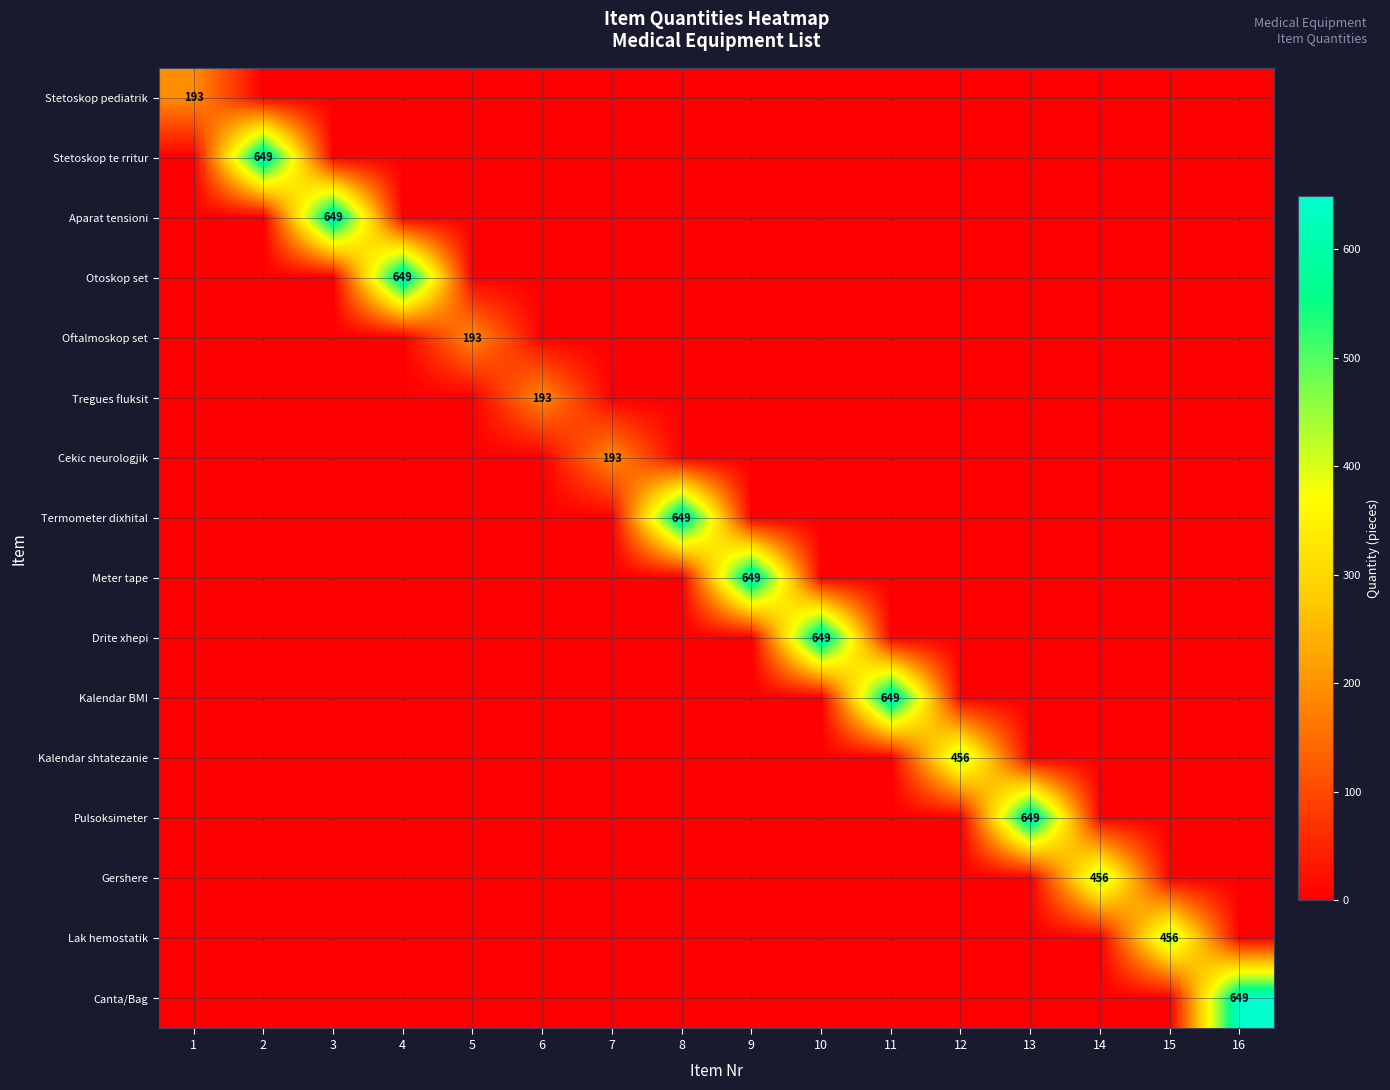

The Cekic neurologjik series shows -64 at 10. True or false?

False